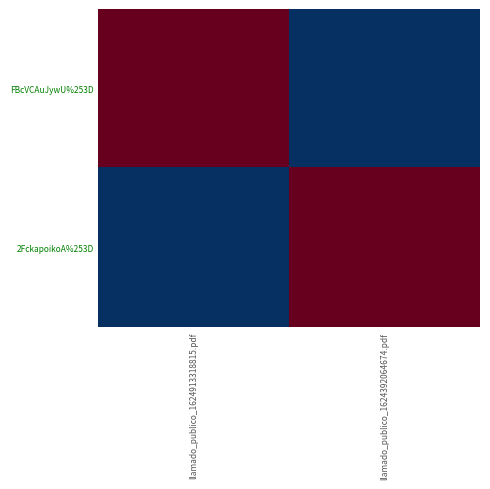

How many data points does each series have?

2